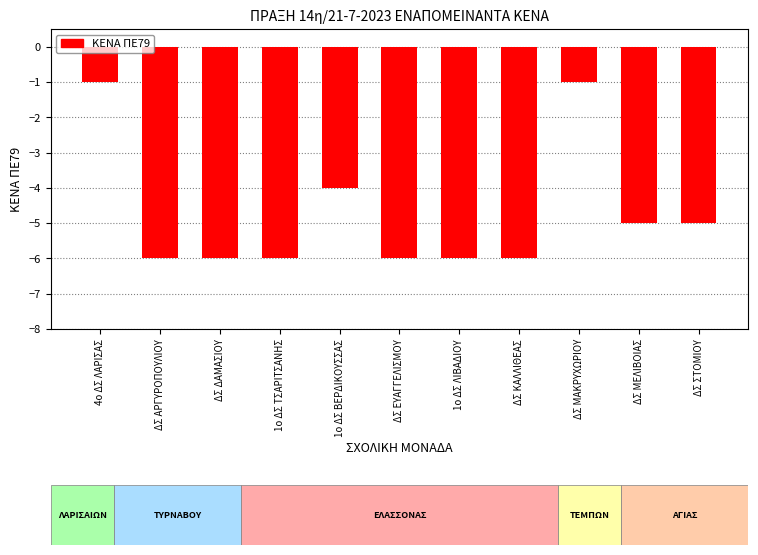

What is the sum of the values at 1ο ΔΣ ΤΣΑΡΙΤΣΑΝΗΣ and ΔΣ ΣΤΟΜΙΟΥ?

-11